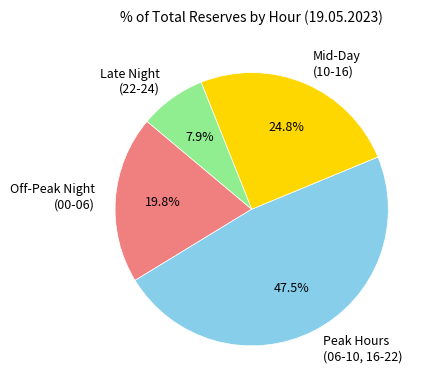

Combined, do Off-Peak Night (00-06) and Late Night (22-24) account for over 50%?

No